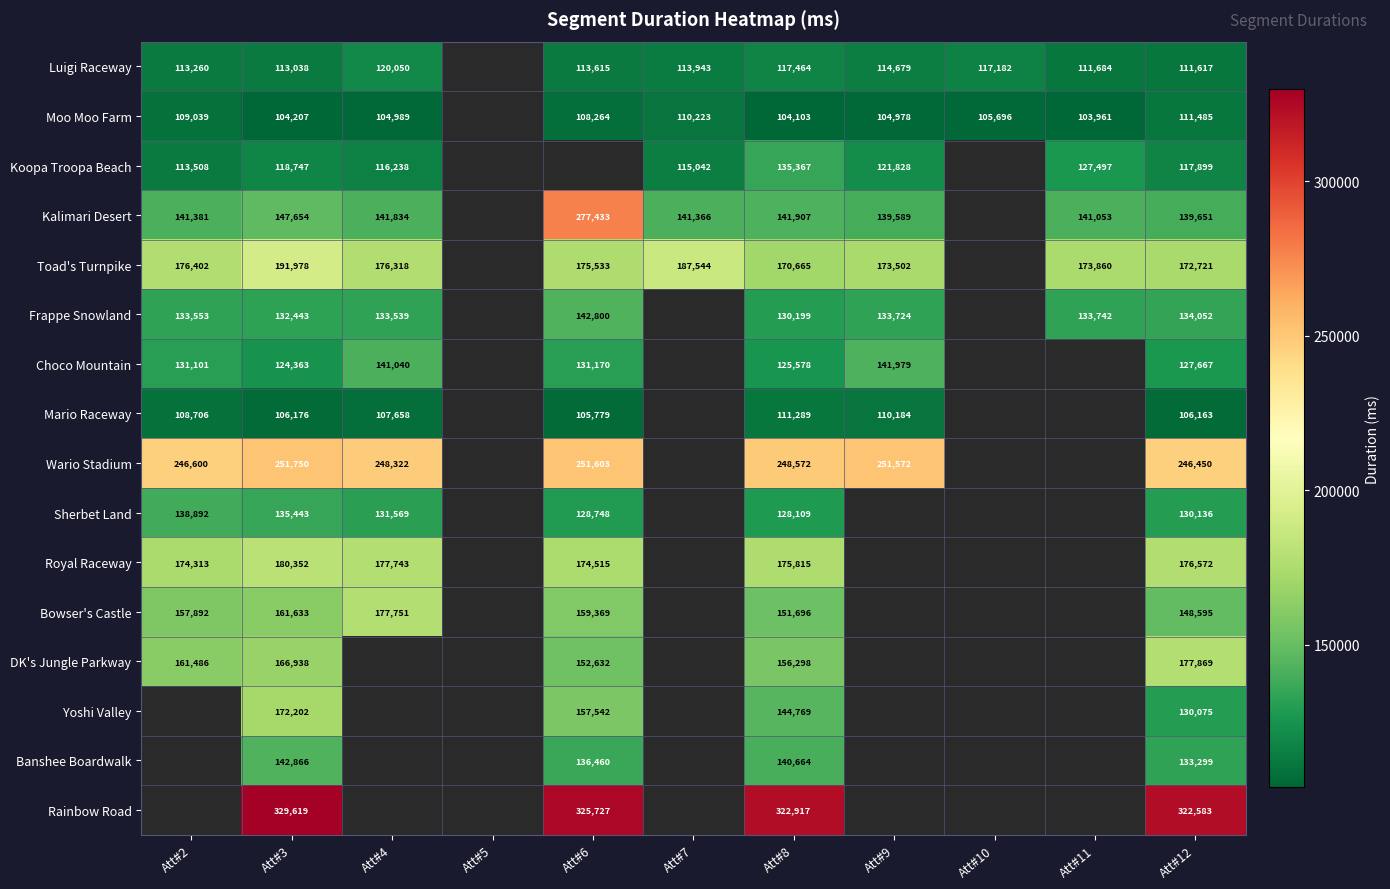

True or false: Moo Moo Farm has a value of 110223 at Att#7.

True